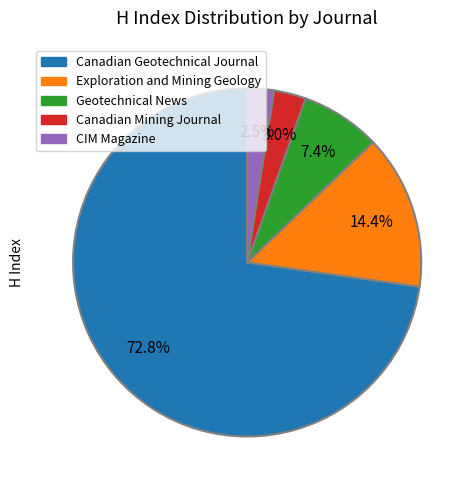

Which slice is the largest?

Canadian Geotechnical Journal